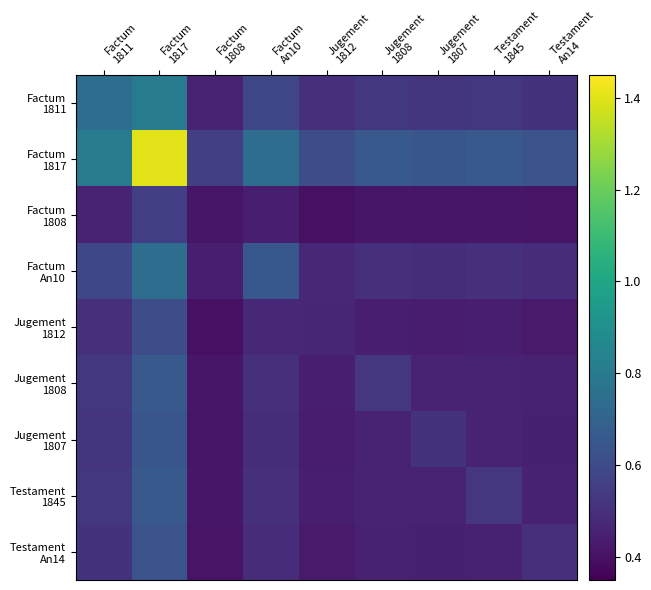

What is the greatest value displayed?

1.4